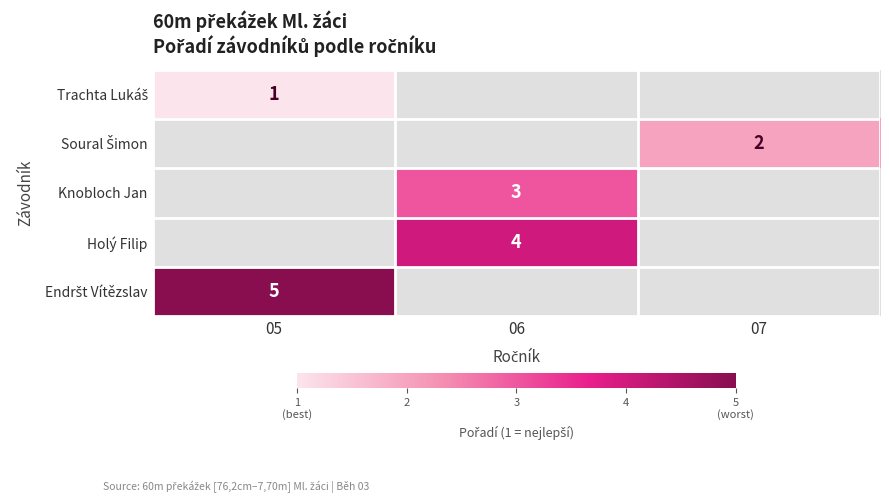

Is it true that Trachta Lukáš equals 1.0 at 05?

True